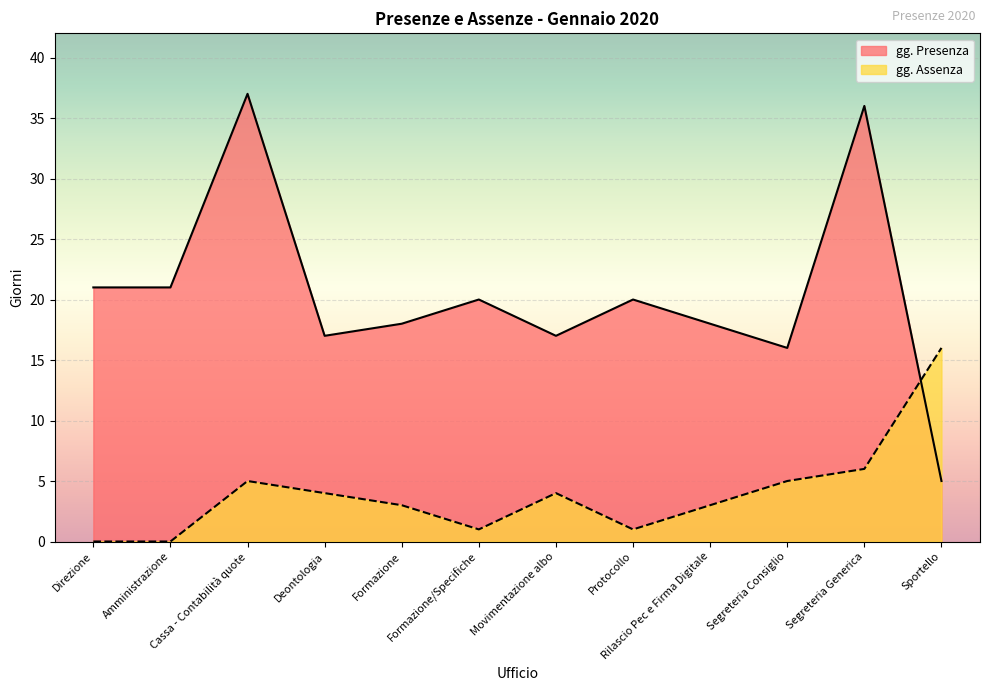

Which label corresponds to the smallest value in the chart?

Direzione